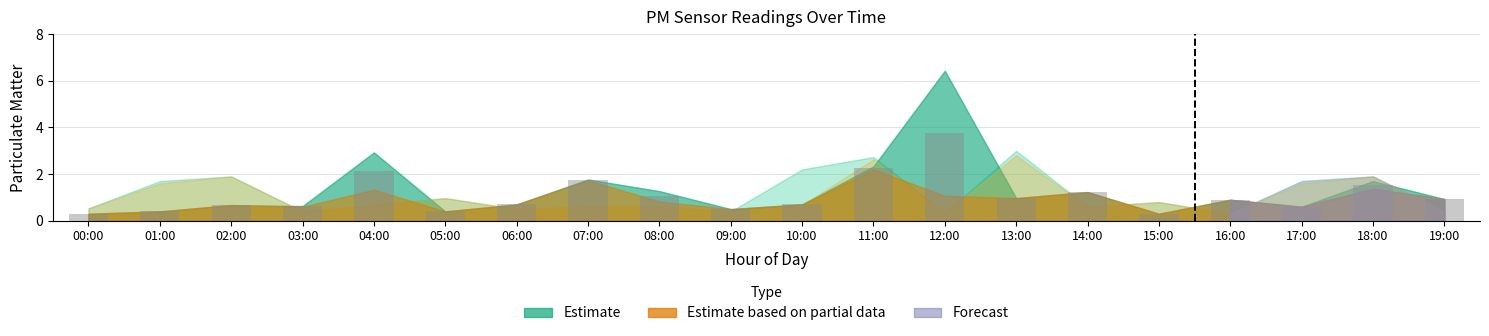

What is the smallest value displayed?

0.3